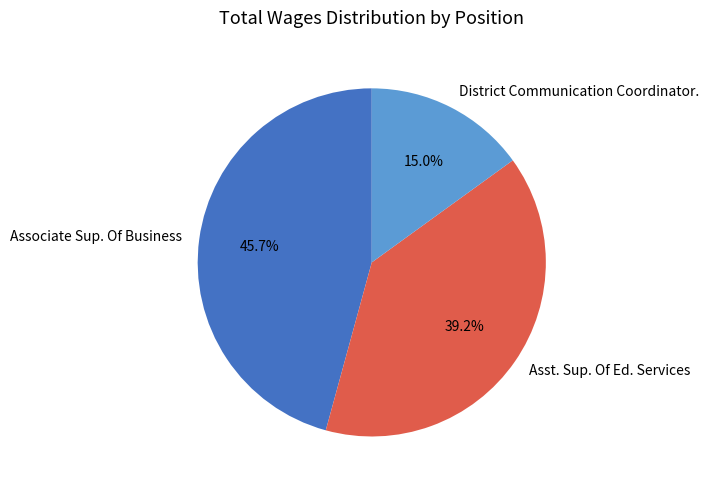

Between Associate Sup. Of Business and Asst. Sup. Of Ed. Services, which is larger?

Associate Sup. Of Business